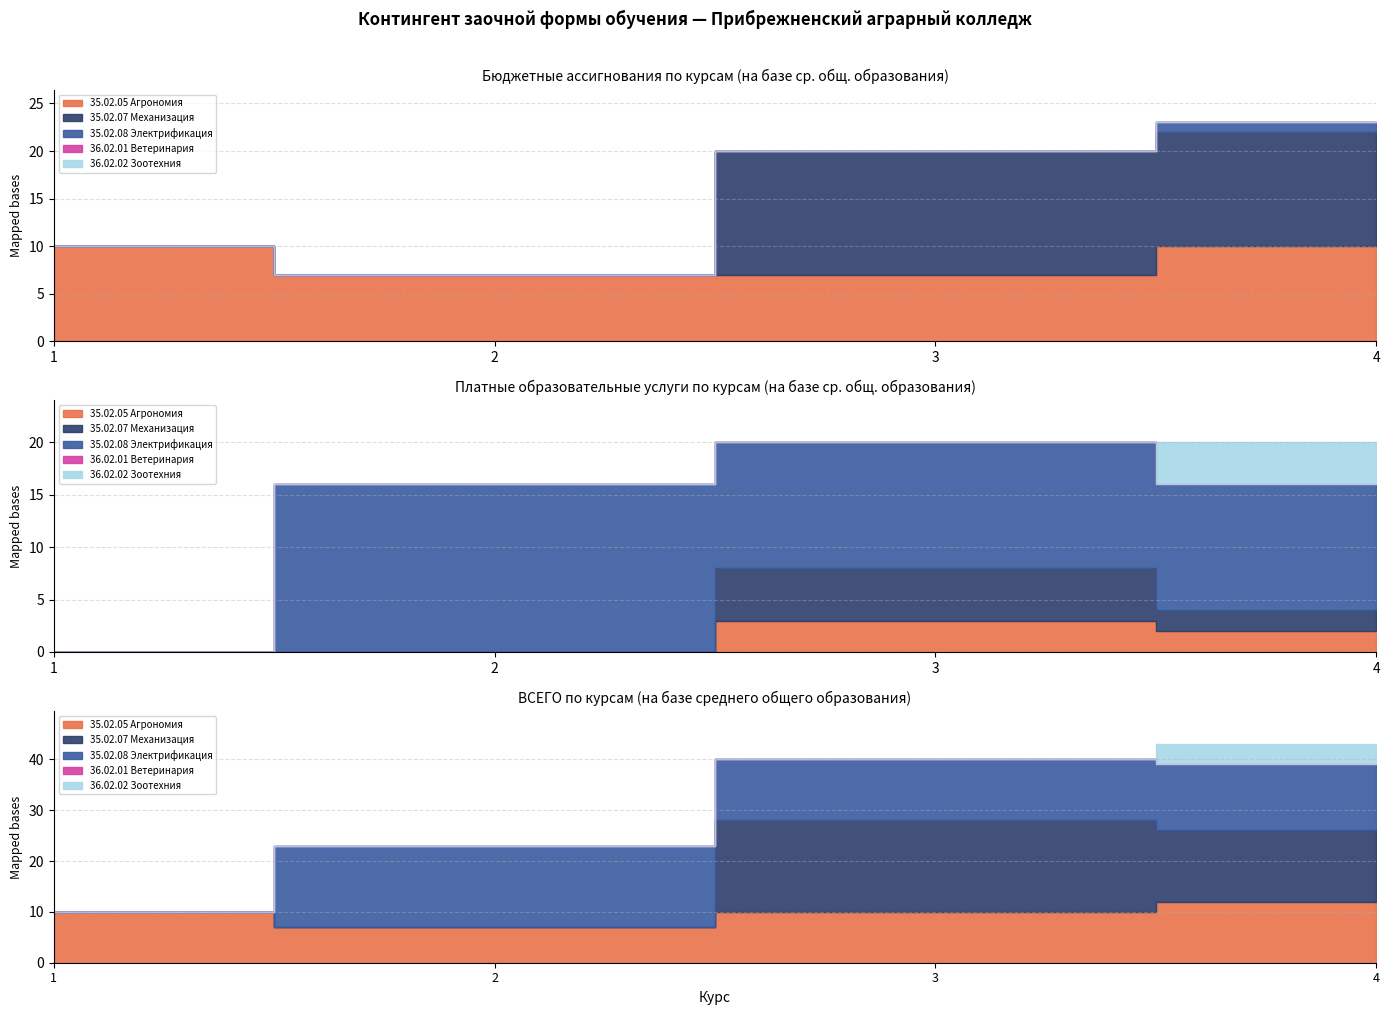

What are all the series names shown in the legend?

35.02.05 Агрономия, 35.02.07 Механизация, 35.02.08 Электрификация, 36.02.01 Ветеринария, 36.02.02 Зоотехния